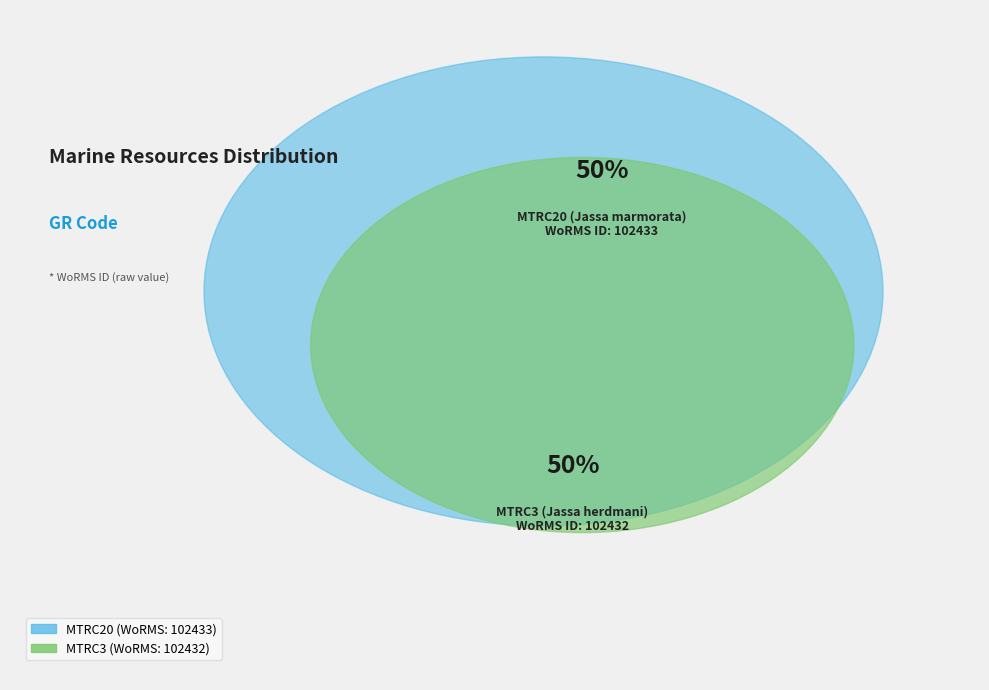

Which category accounts for the majority?

MTRC20